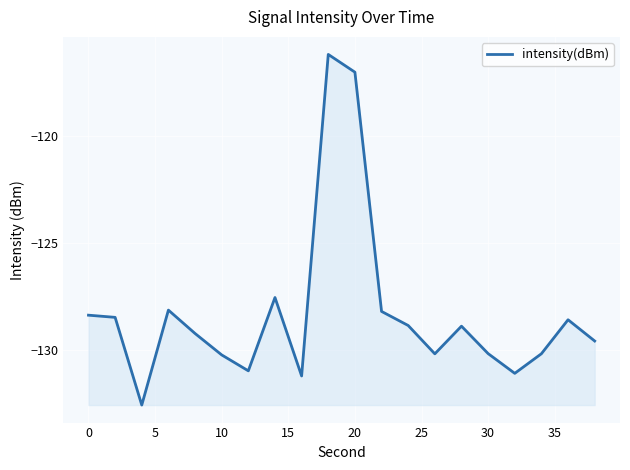

What is the difference between the maximum and minimum values?

16.4